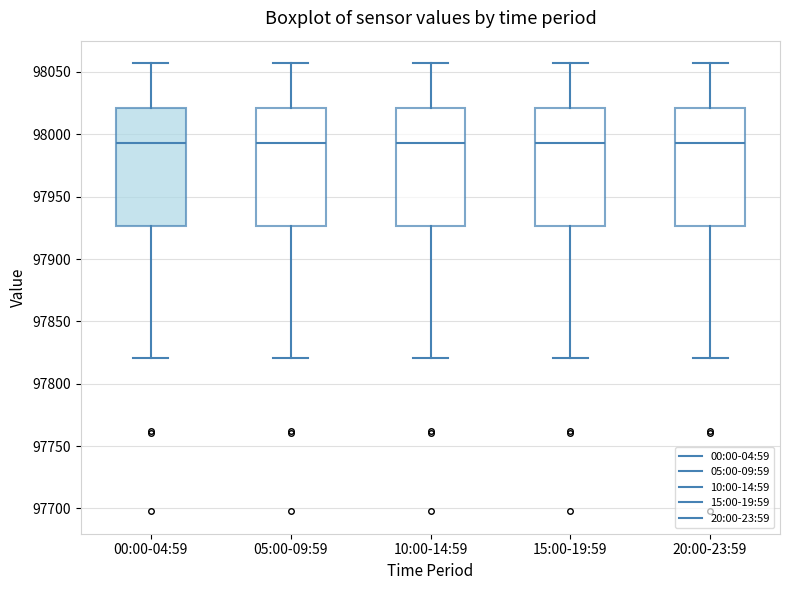

Where is the upper edge of the box for 15:00-19:59 on the y-axis? The values are not printed on the chart, so give them approximately, as read against the axis.

98020